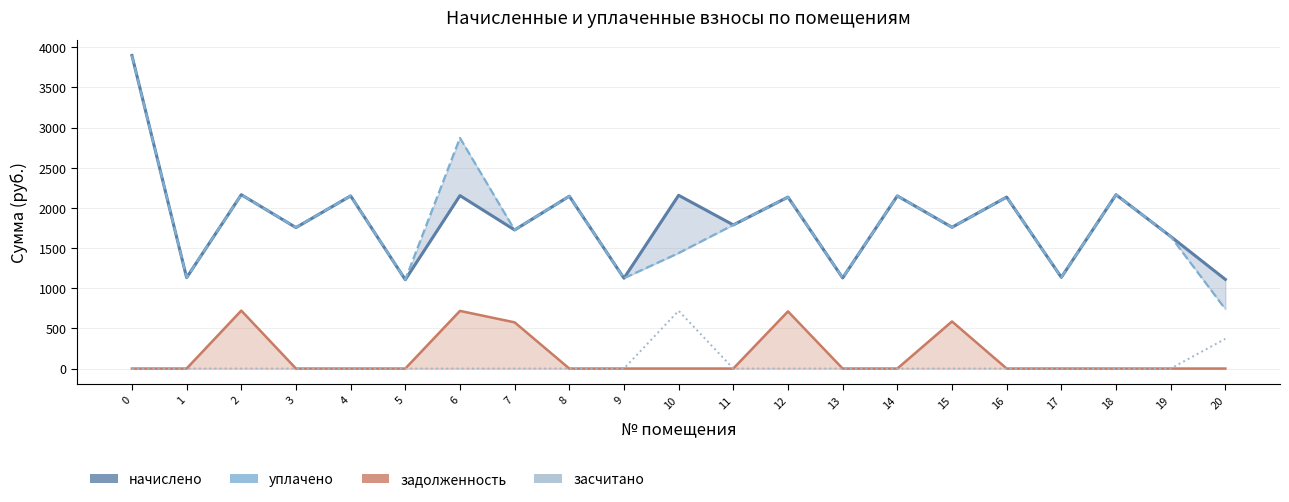

Reading left to right, extract all data points from this chart.

начислено: 3897.2	1131.9	2164.3	1755.0	2149.5	1106.1	2153.2	1725.5	2145.8	1124.5	2156.9	1788.2	2134.8	1128.2	2149.5	1758.7	2134.8	1135.6	2164.3	1644.4	1109.8
уплачено: 3897.2	1131.9	2164.3	1755.0	2149.5	1106.1	2871.0	1725.5	2145.8	1124.5	1437.9	1788.2	2134.8	1128.2	2149.5	1758.7	2134.8	1135.6	2164.3	1644.4	739.9
задолженность: 0.0	0.0	721.4	0.0	0.0	0.0	717.7	575.2	0.0	0.0	0.0	0.0	711.6	0.0	0.0	586.2	0.0	0.0	0.0	0.0	0.0
засчитано: 0.0	0.0	0.0	0.0	0.0	0.0	0.0	0.0	0.0	0.0	719.0	0.0	0.0	0.0	0.0	0.0	0.0	0.0	0.0	0.0	369.9